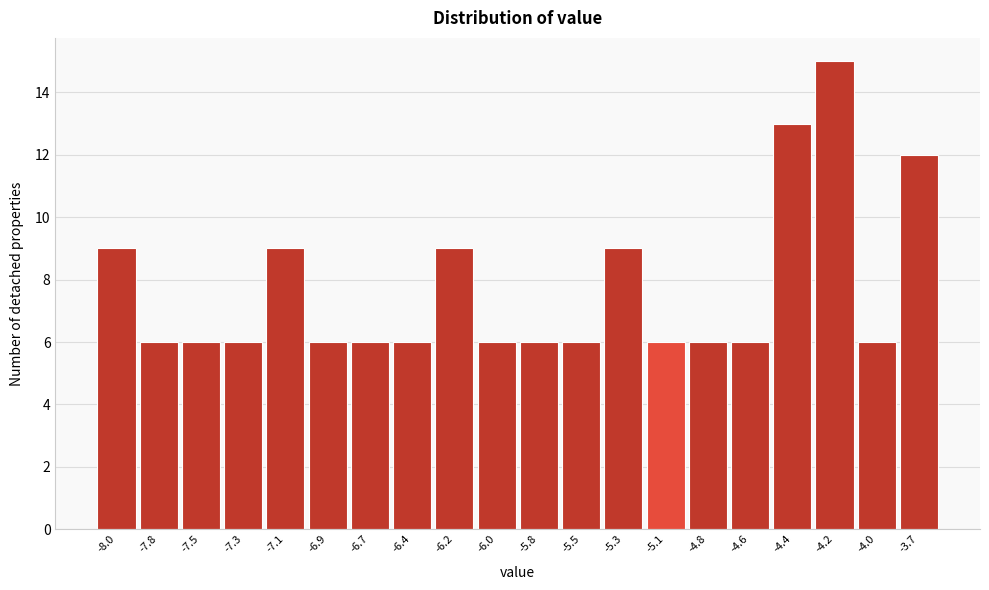

Reading left to right, list all the values displayed in this chart.

9	6	6	6	9	6	6	6	9	6	6	6	9	6	6	6	13	15	6	12